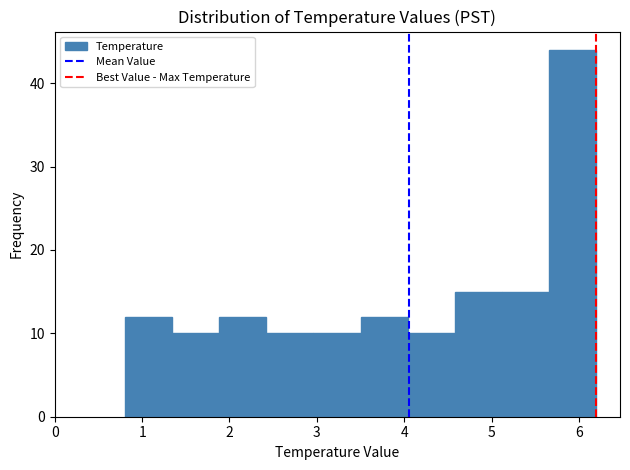

How tall is the bar that spans 2.96 to 3.50 on the x-axis? Neither the bar edges nor the heights are printed on the chart, so give them approximately, as read against the axes.

10